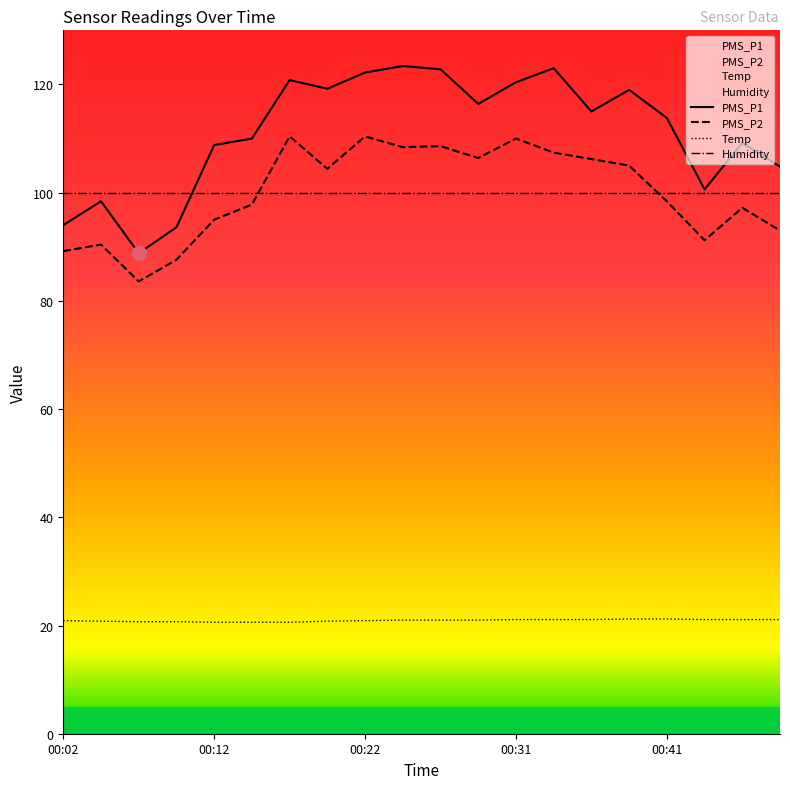

What is the sum of all Temp values?

418.6